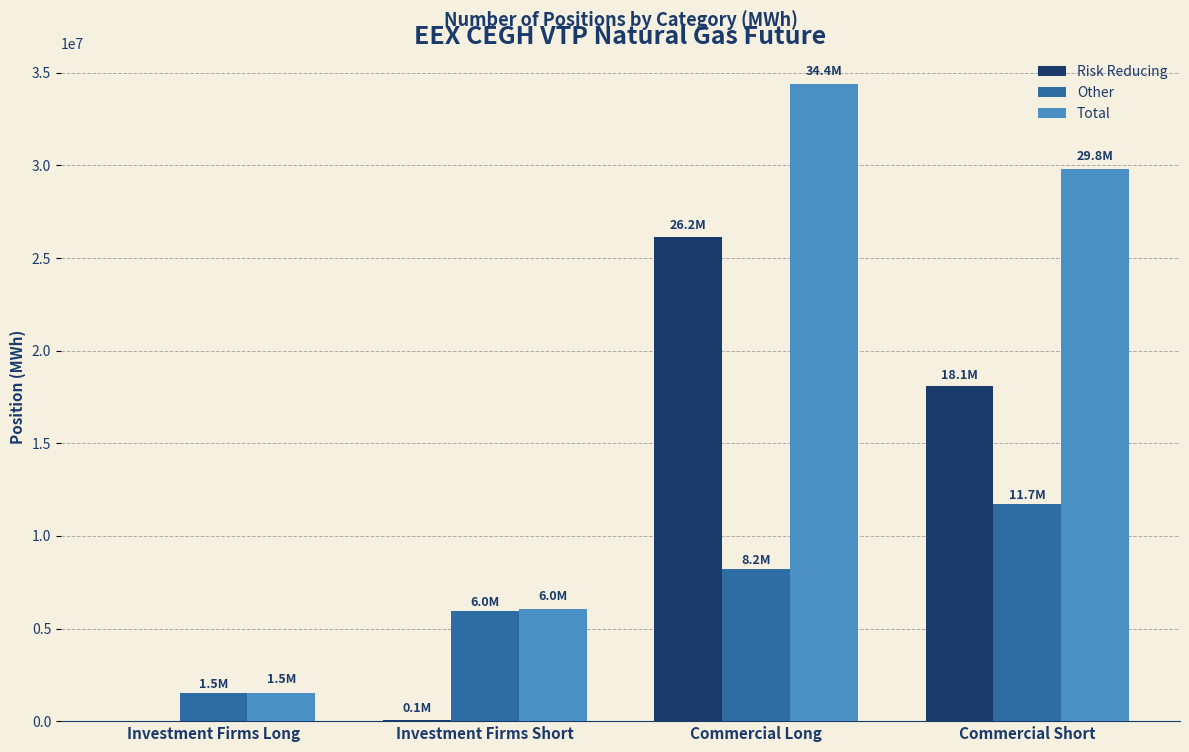

At which label is Other closest to 6625477?

Investment Firms Short